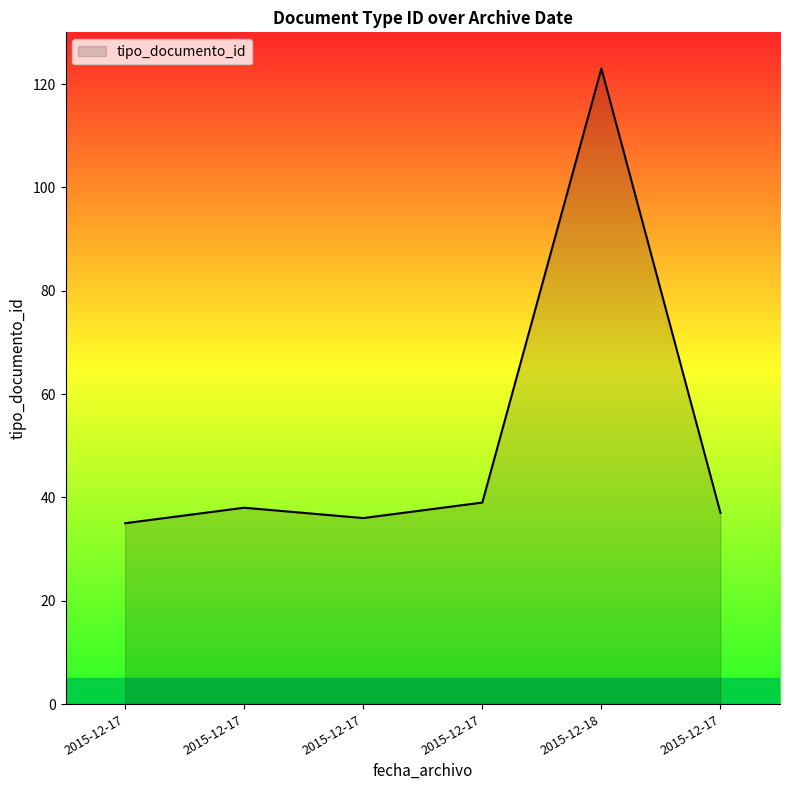

True or false: the data has more than 0 interior local peaks.

True